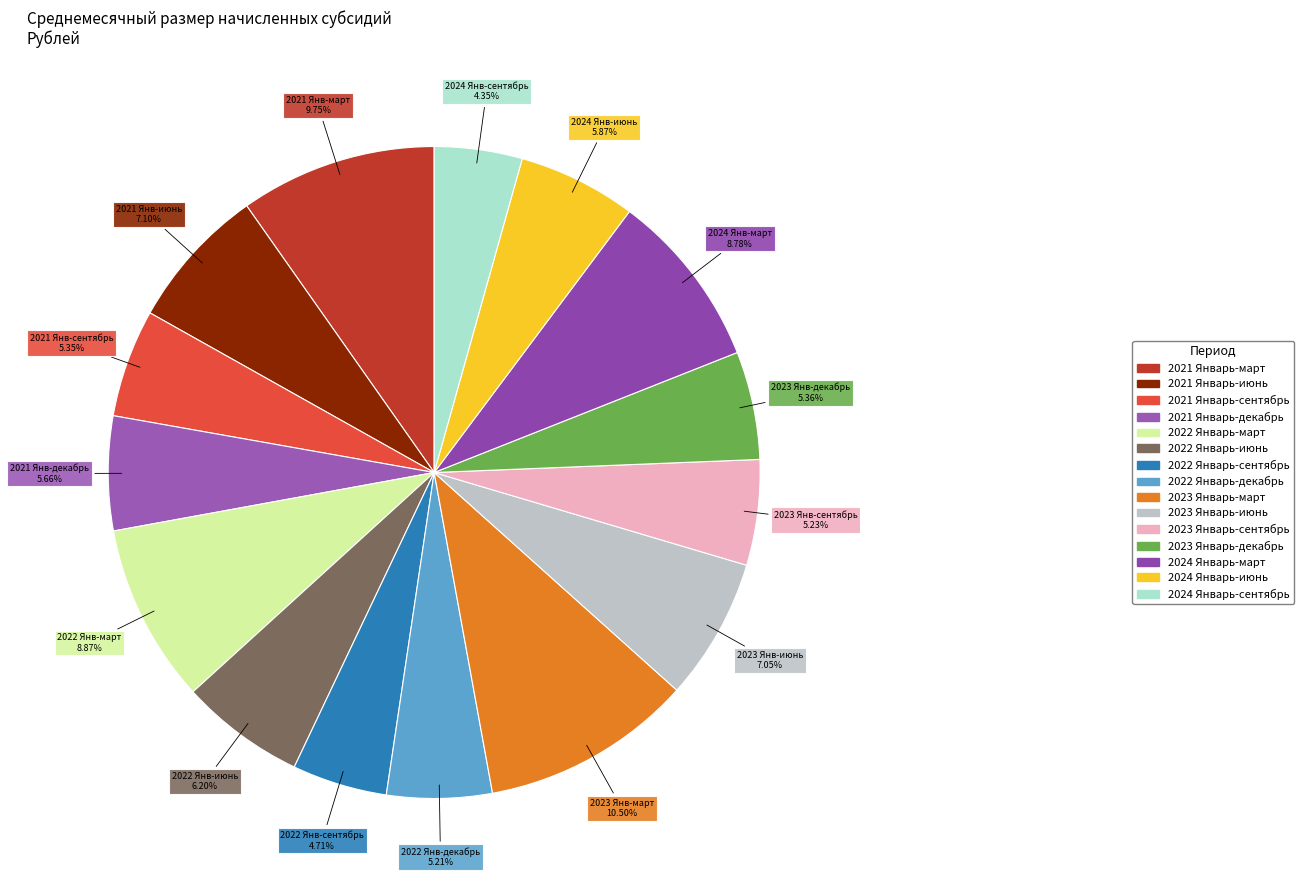

Which slice is the largest?

2023 Январь-март